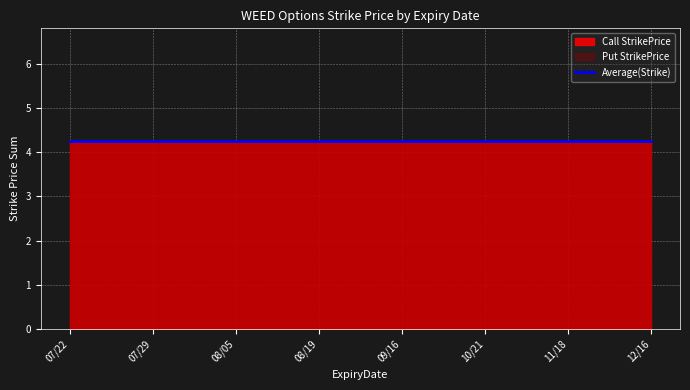

At which label is Call StrikePrice closest to 2?

20220722